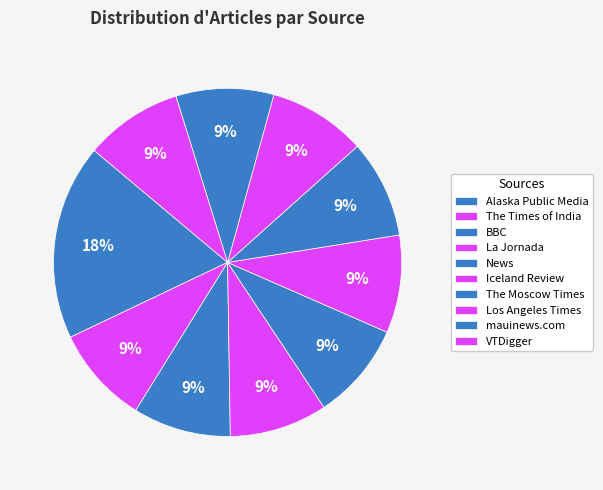

Does Iceland Review represent more than half of the total?

No